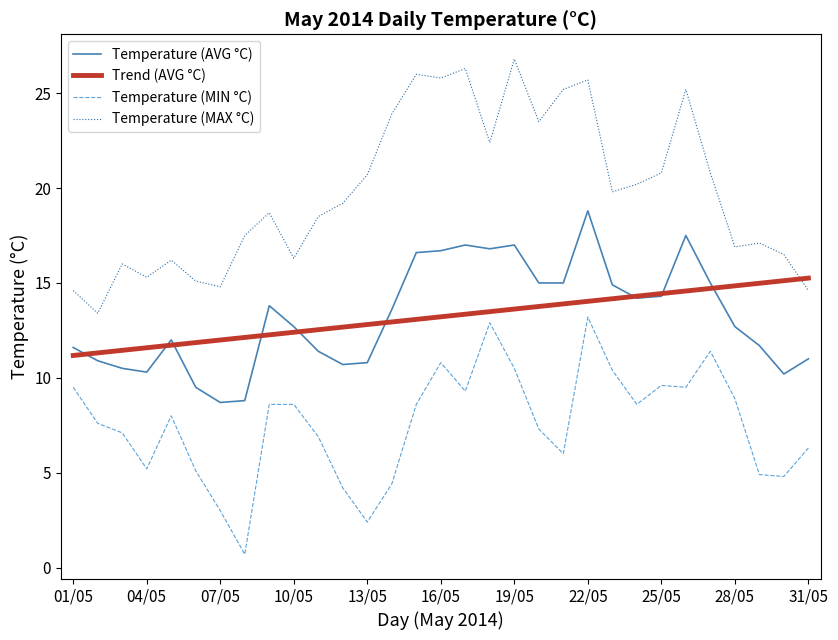

What is the average value of the Temperature (AVG °C) series?

13.2